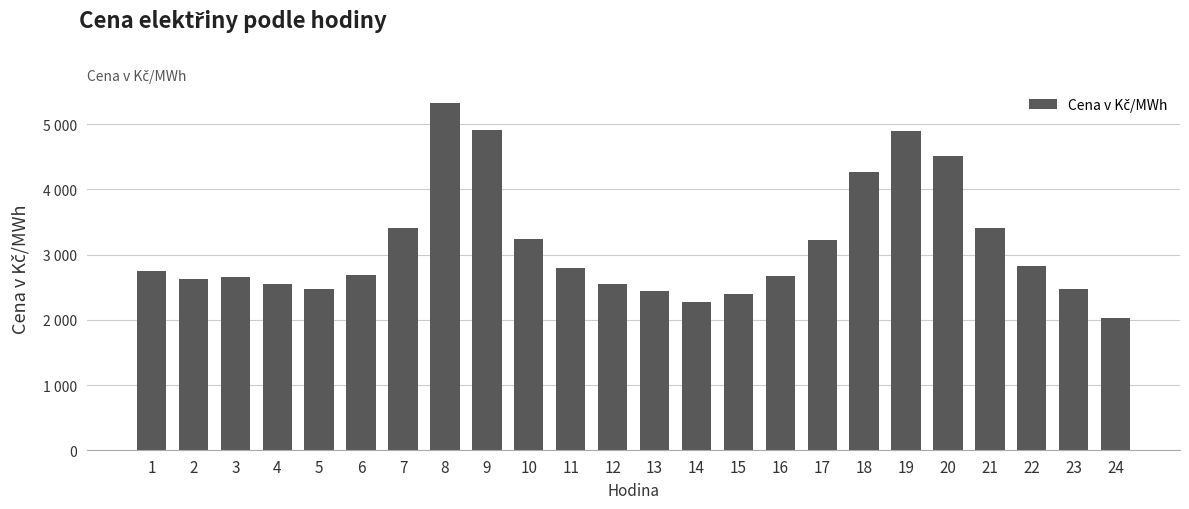

Which category has the lowest value across all series?

24